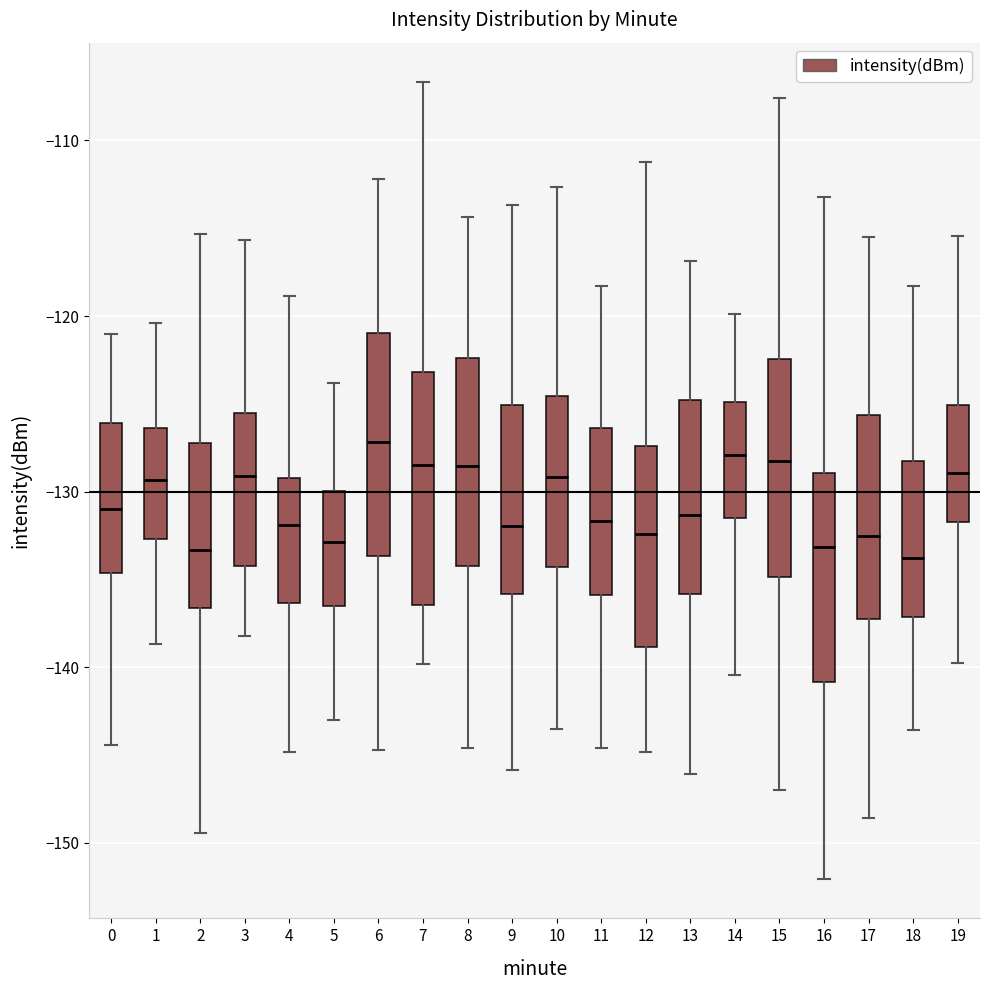

Reading left to right, read every box against the y-axis: the position of its median line, the range the box covers, and the ends of its whiskers. The values are not printed on the chart, so give them approximately, as read against the axis.

0: median -131, box -135 to -126, whiskers -144 to -121
1: median -129, box -133 to -126, whiskers -139 to -120
2: median -133, box -137 to -127, whiskers -149 to -115
3: median -129, box -134 to -126, whiskers -138 to -116
4: median -132, box -136 to -129, whiskers -145 to -119
5: median -133, box -136 to -130, whiskers -143 to -124
6: median -127, box -134 to -121, whiskers -145 to -112
7: median -128, box -136 to -123, whiskers -140 to -107
8: median -129, box -134 to -122, whiskers -145 to -114
9: median -132, box -136 to -125, whiskers -146 to -114
10: median -129, box -134 to -125, whiskers -143 to -113
11: median -132, box -136 to -126, whiskers -145 to -118
12: median -132, box -139 to -127, whiskers -145 to -111
13: median -131, box -136 to -125, whiskers -146 to -117
14: median -128, box -131 to -125, whiskers -140 to -120
15: median -128, box -135 to -122, whiskers -147 to -108
16: median -133, box -141 to -129, whiskers -152 to -113
17: median -133, box -137 to -126, whiskers -149 to -115
18: median -134, box -137 to -128, whiskers -144 to -118
19: median -129, box -132 to -125, whiskers -140 to -115